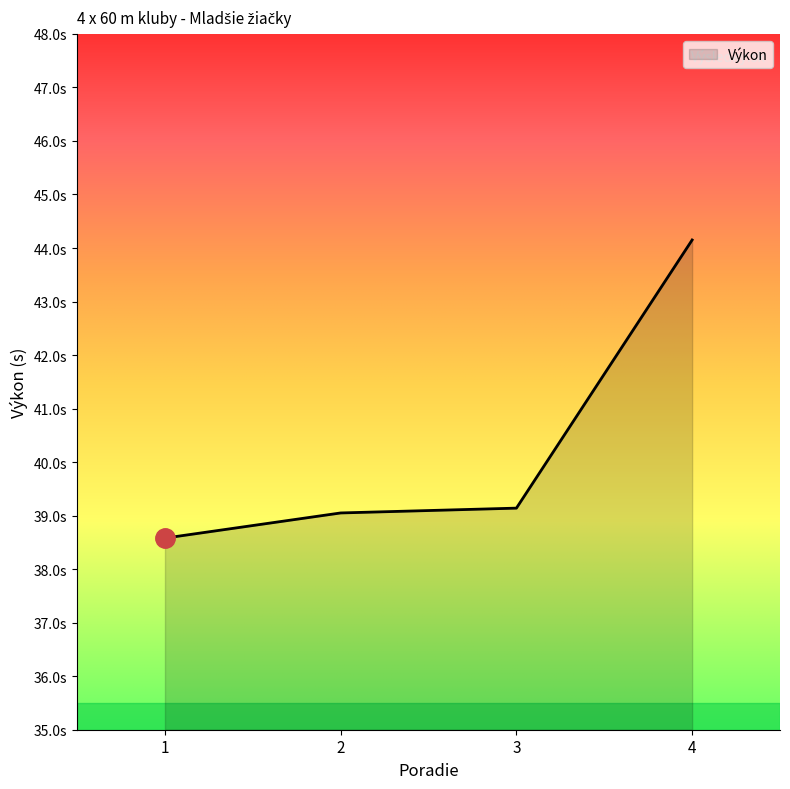

Where is the data nearest to the value 41?

3